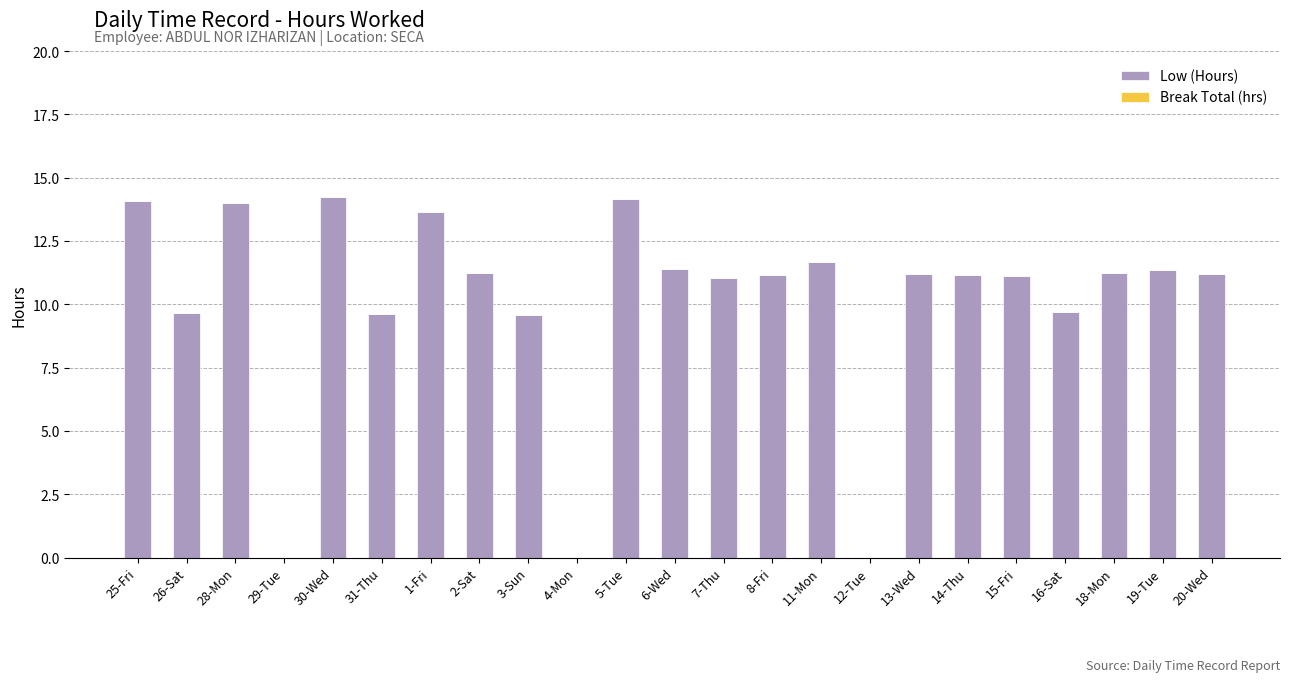

True or false: the data shows 11.3 at 19-Tue.

True